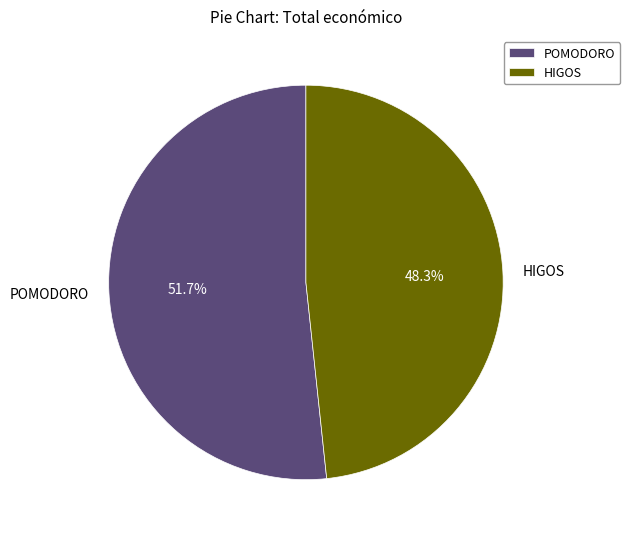

Rank the categories by value from highest to lowest.

POMODORO, HIGOS